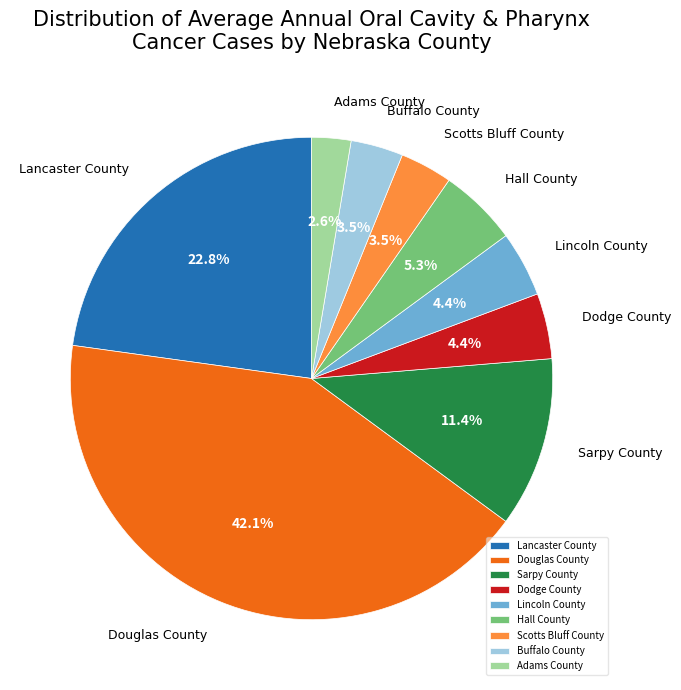

Which category has the biggest portion of the pie?

Douglas County